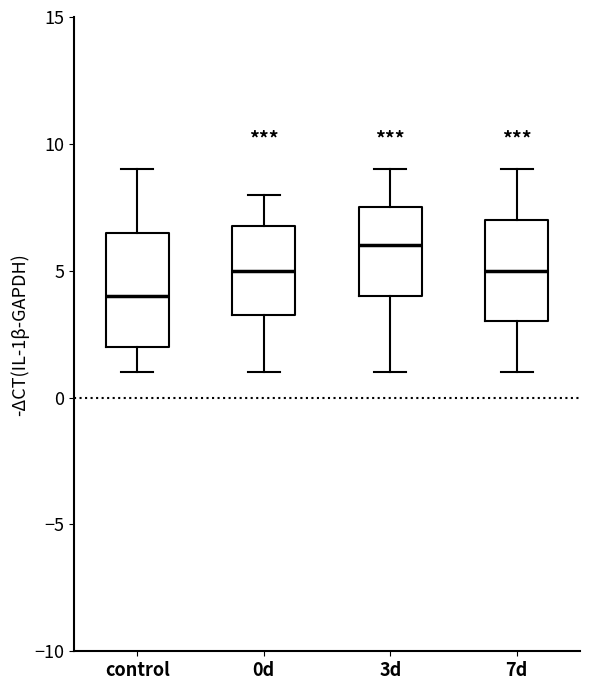

Comparing the boxes themselves (not the whiskers), which one is the tallest?

control